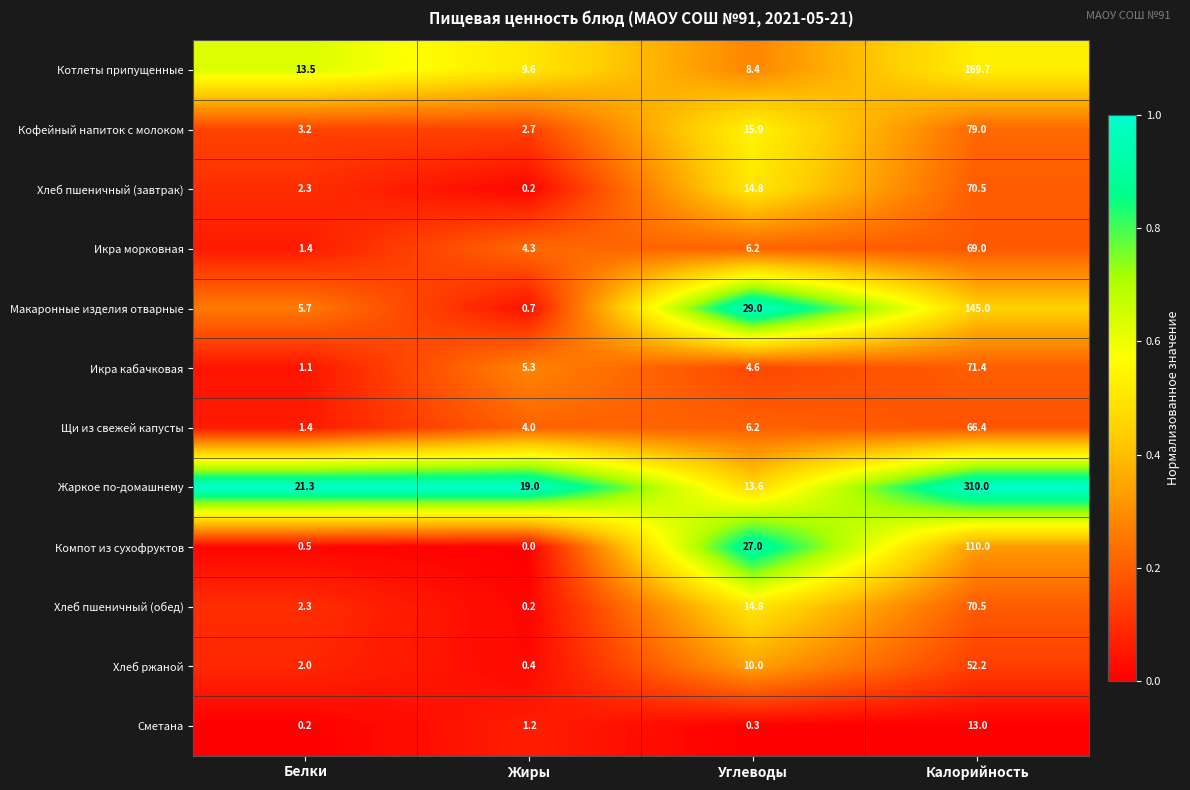

What is the difference between the Жаркое по-домашнему values at Углеводы and Белки?

7.7